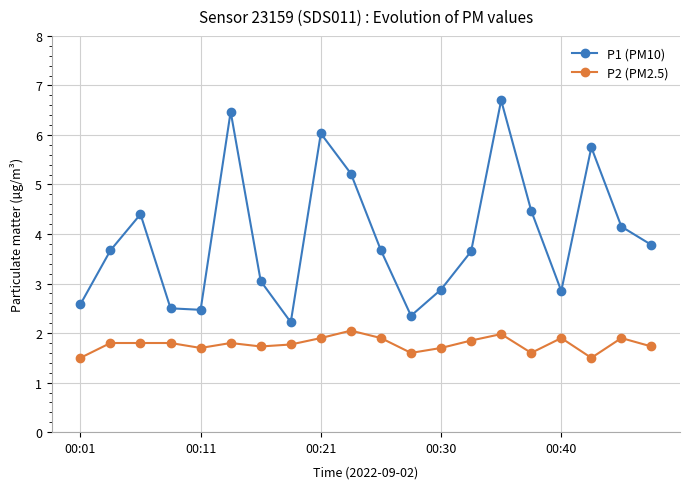

Rank the series by their maximum value, from highest to lowest.

P1 (PM10), P2 (PM2.5)